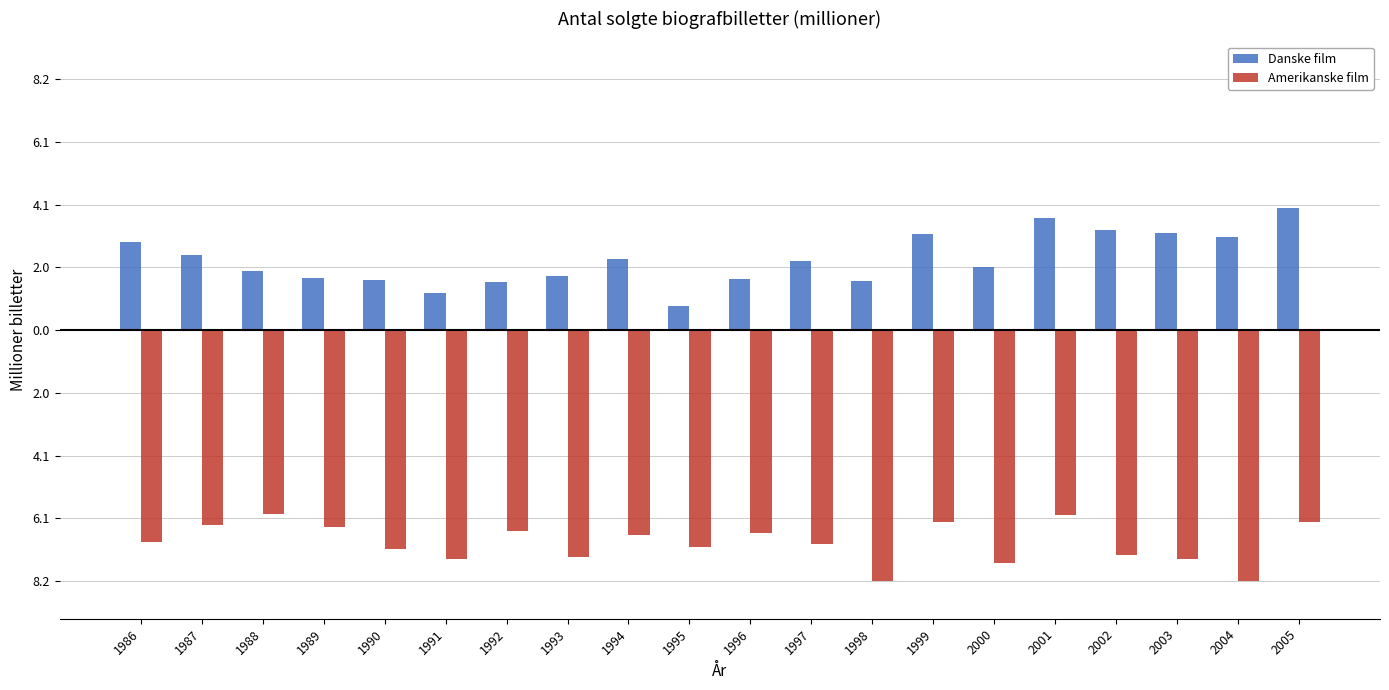

Rank the series by their maximum value, from highest to lowest.

Danske film, Amerikanske film